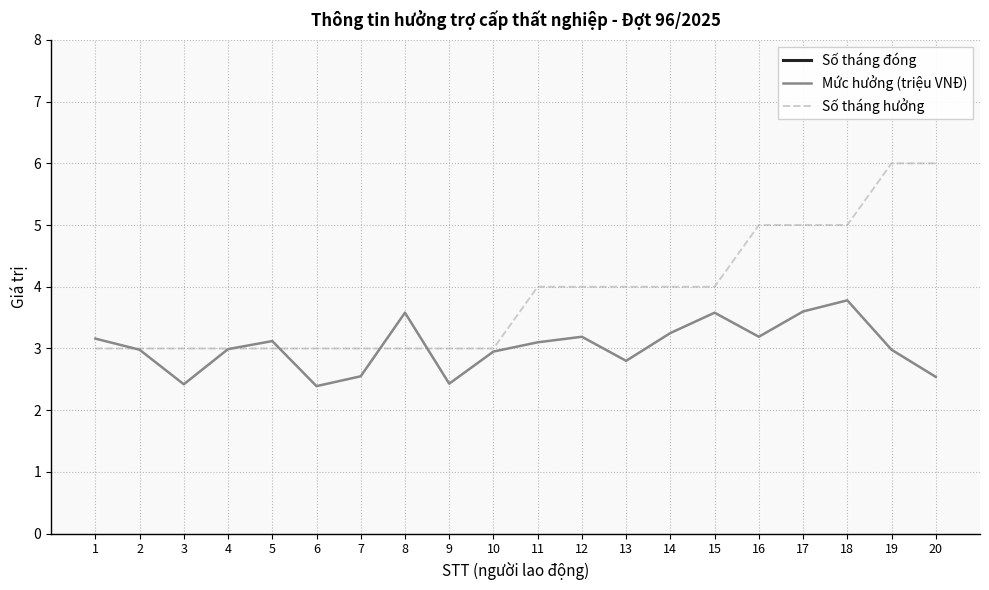

At how many categories does at least one series exceed 70?

2